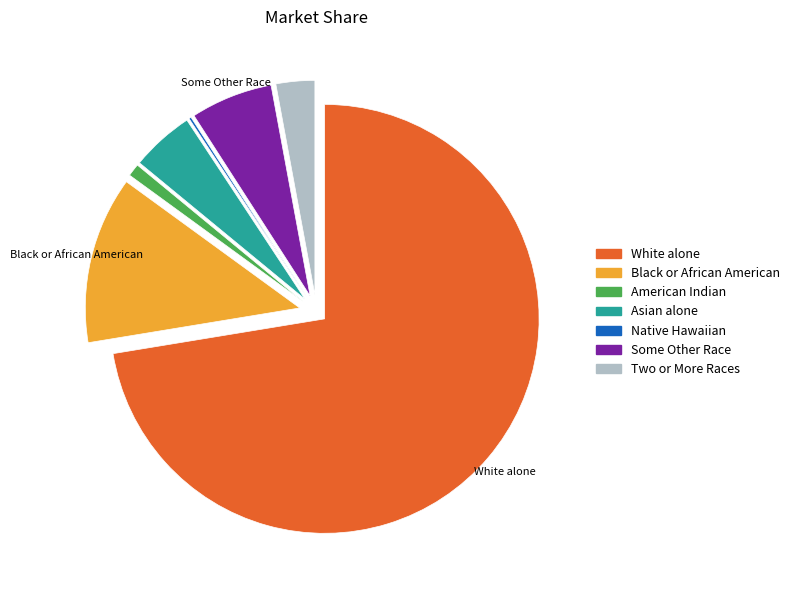

Does any single category account for the majority?

Yes